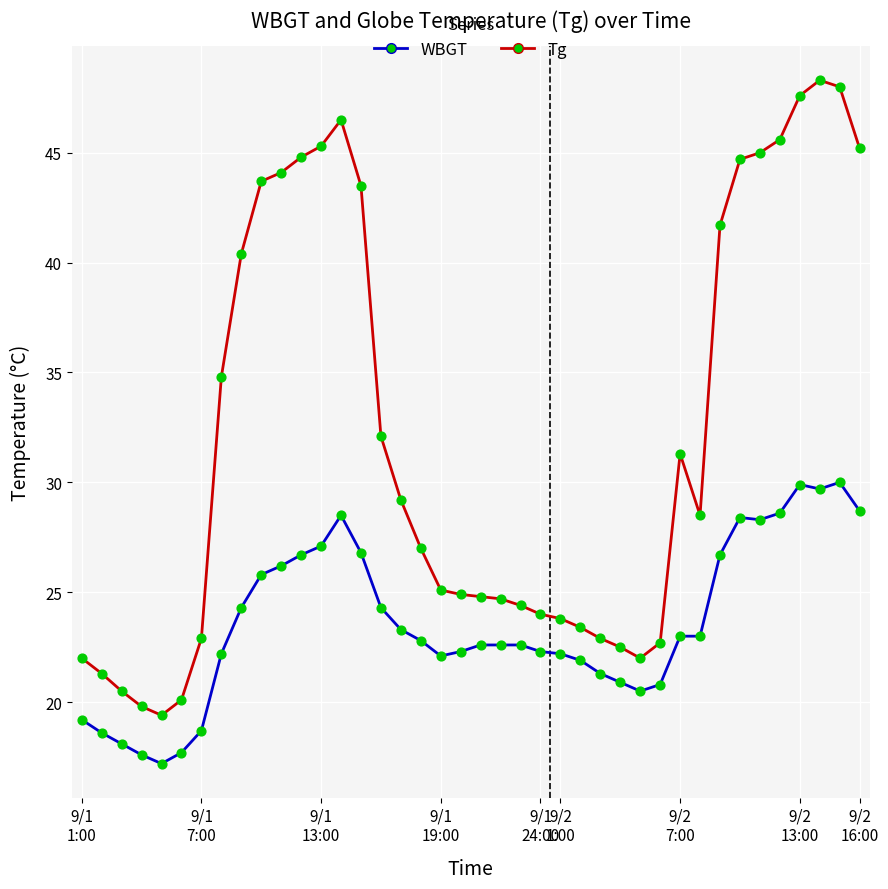

What are all the series names shown in the legend?

WBGT, Tg